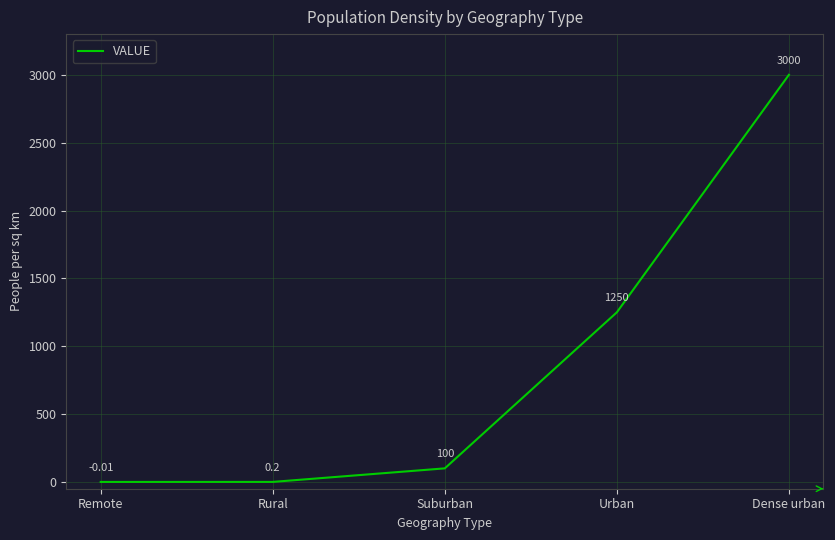

How many values are below 100?

2